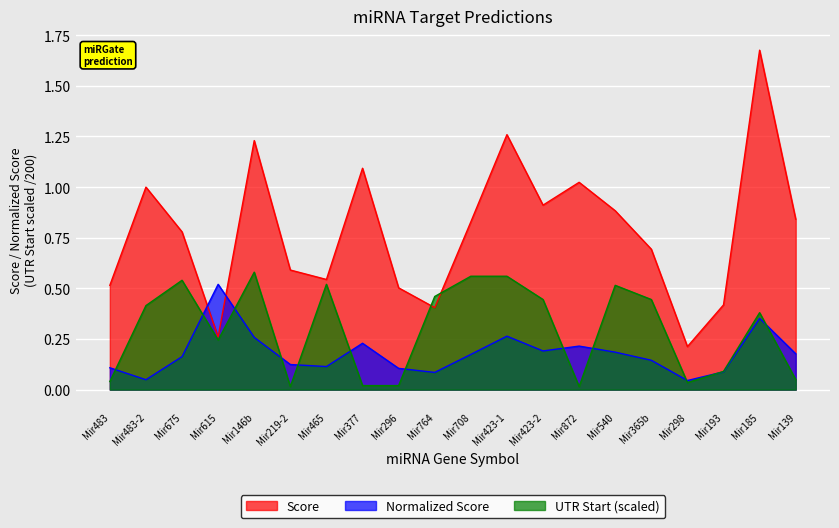

Is it true that Normalized Score equals 0.1 at Mir675?

False